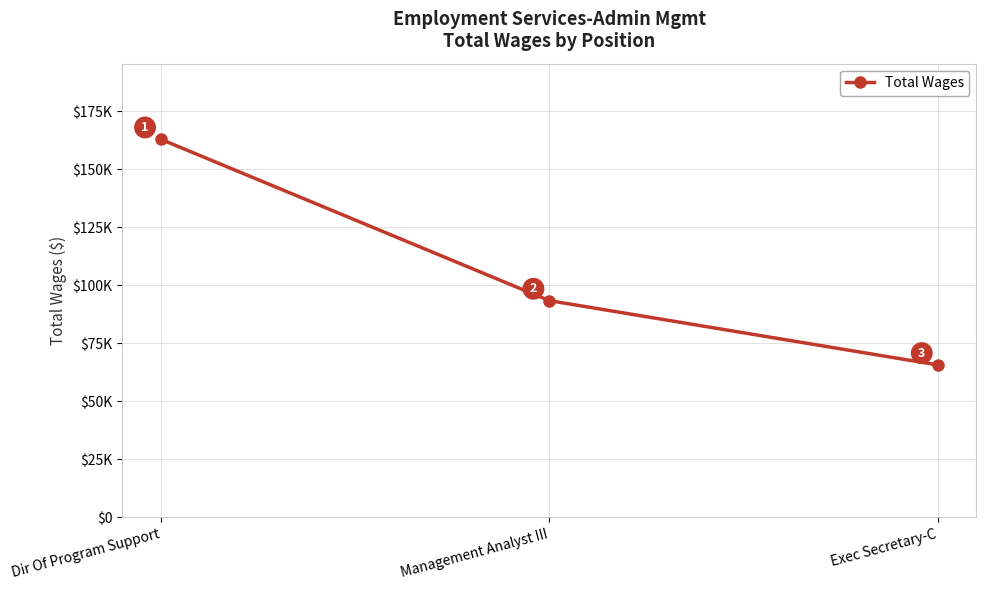

True or false: the data shows 65677 at Exec Secretary-C.

True